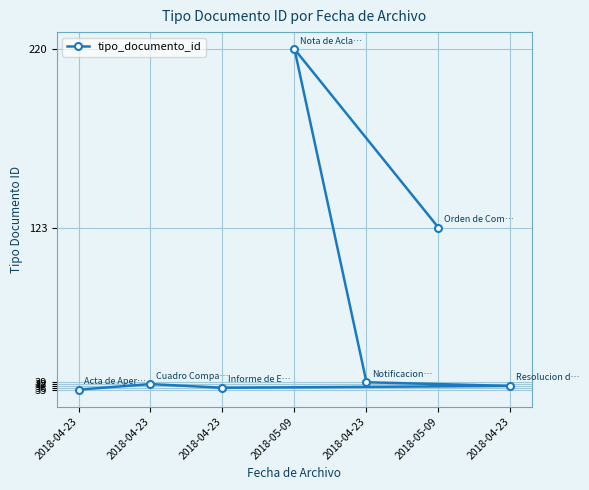

Where is the data nearest to the value 127?

2018-05-09